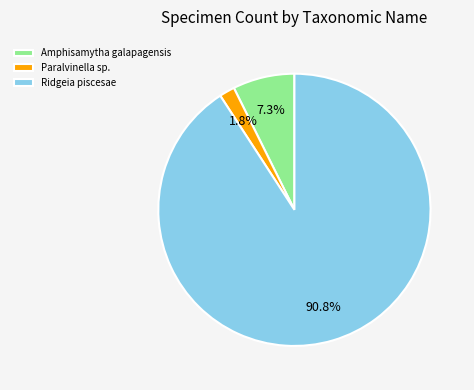

What percentage is the Amphisamytha galapagensis slice, to the nearest percent?

7%